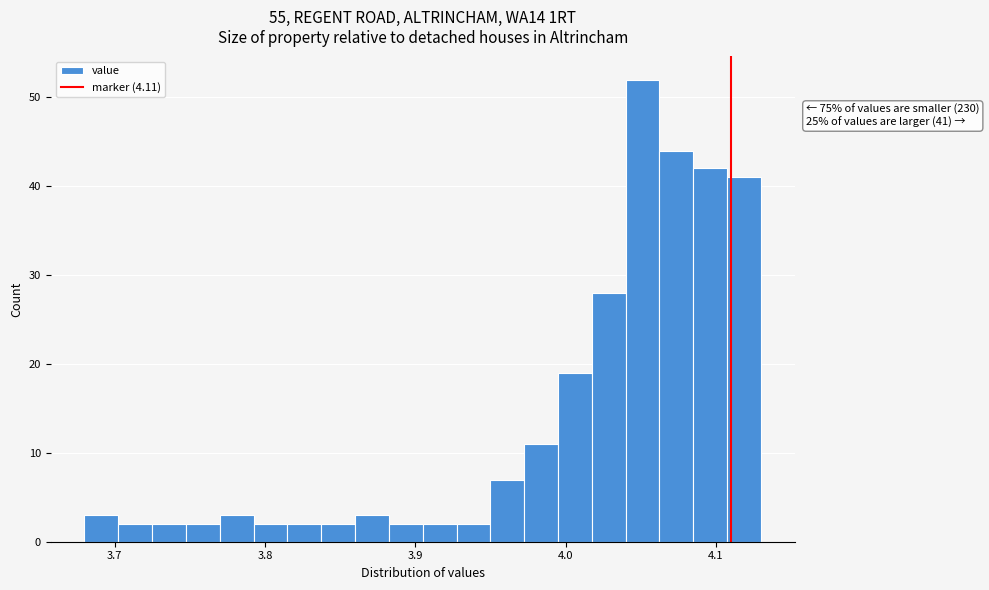

Read against the x-axis, roughly where is the centre of the tallest bar?

4.05